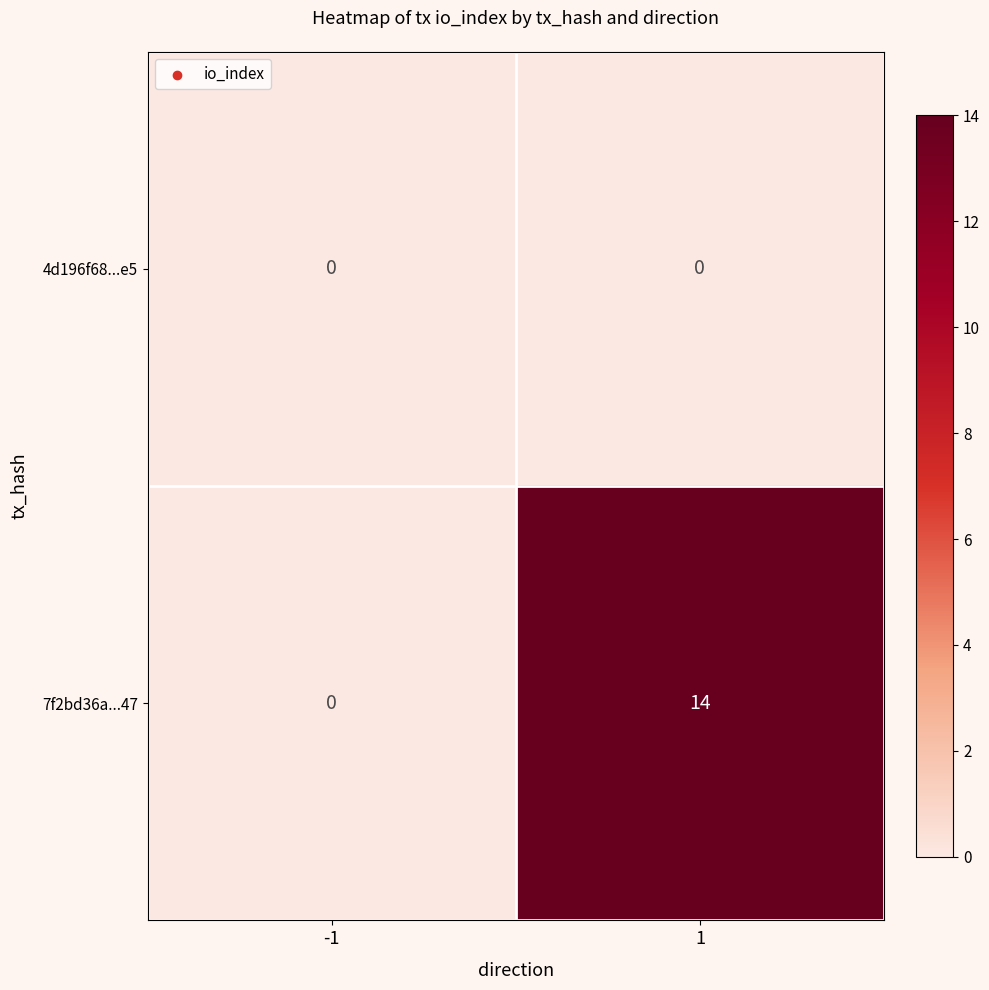

What is the spread (max minus min) of values at 1?

14